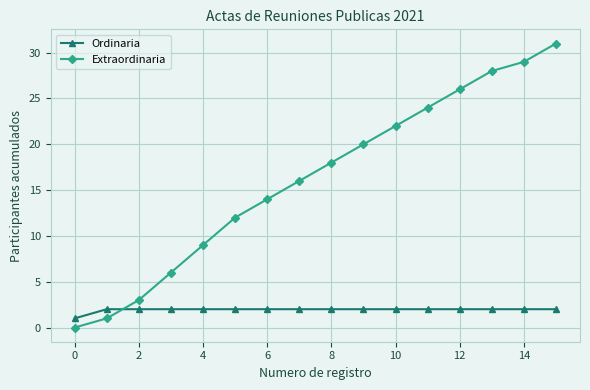

What is the value of the Extraordinaria point at the 13th from the left?

26